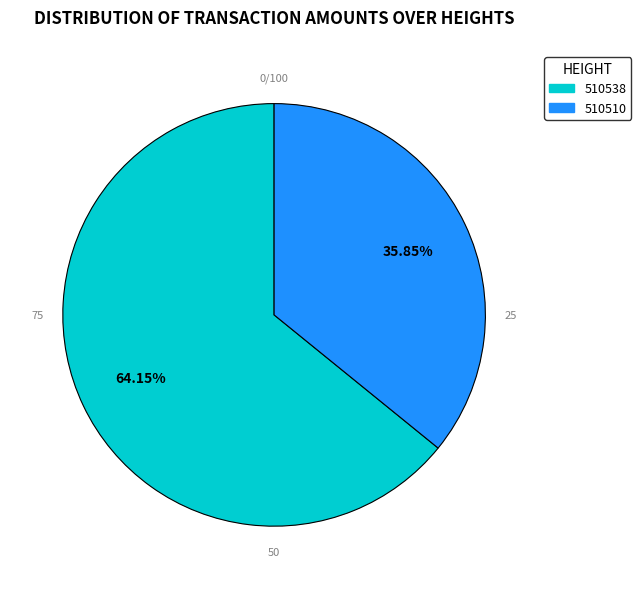

To the nearest percent, what percentage of the pie is 510538?

64%